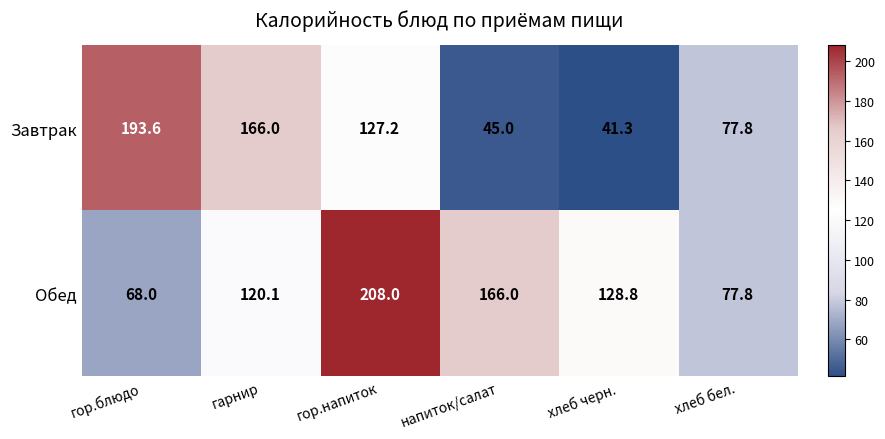

What is the maximum value shown in the chart?

208.0